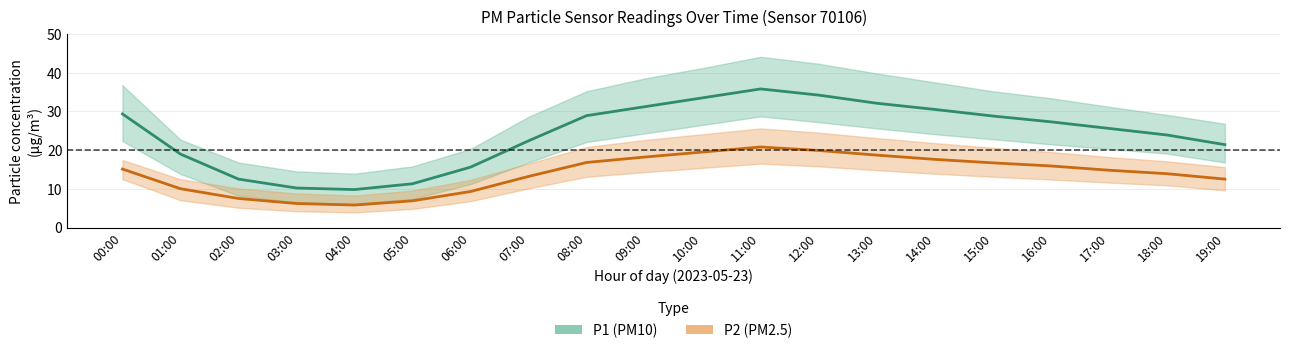

How many values in the P2 series are below 15?

10